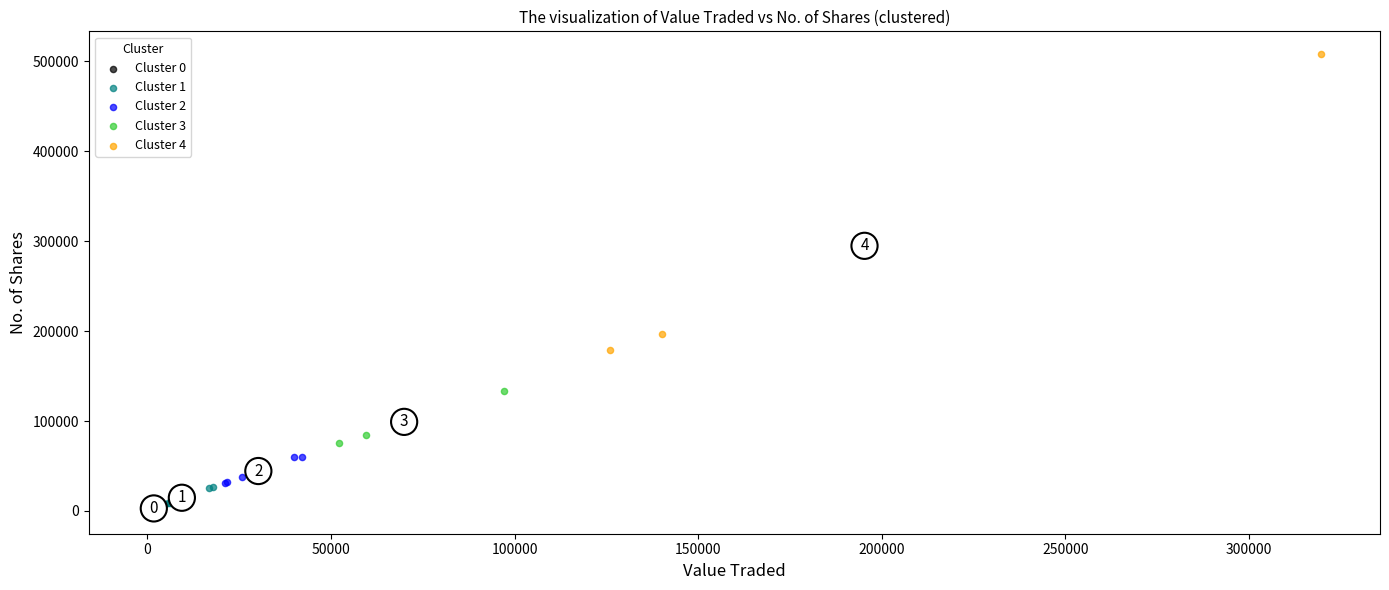

Which series has the widest spread of Y values?

Cluster 4